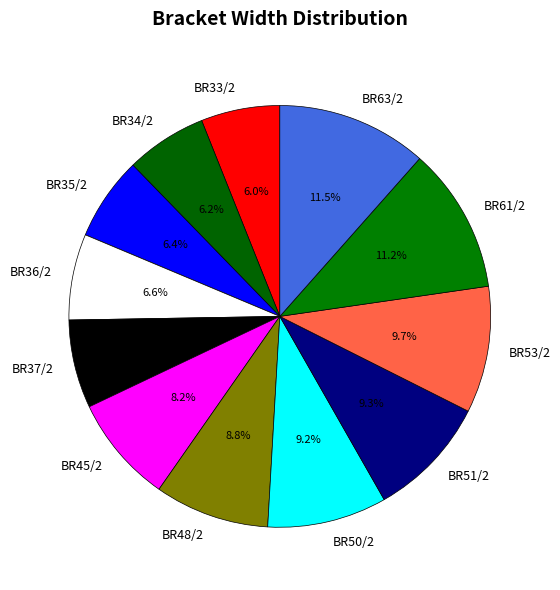

Is it true that BR63/2 is 5% of the pie?

False